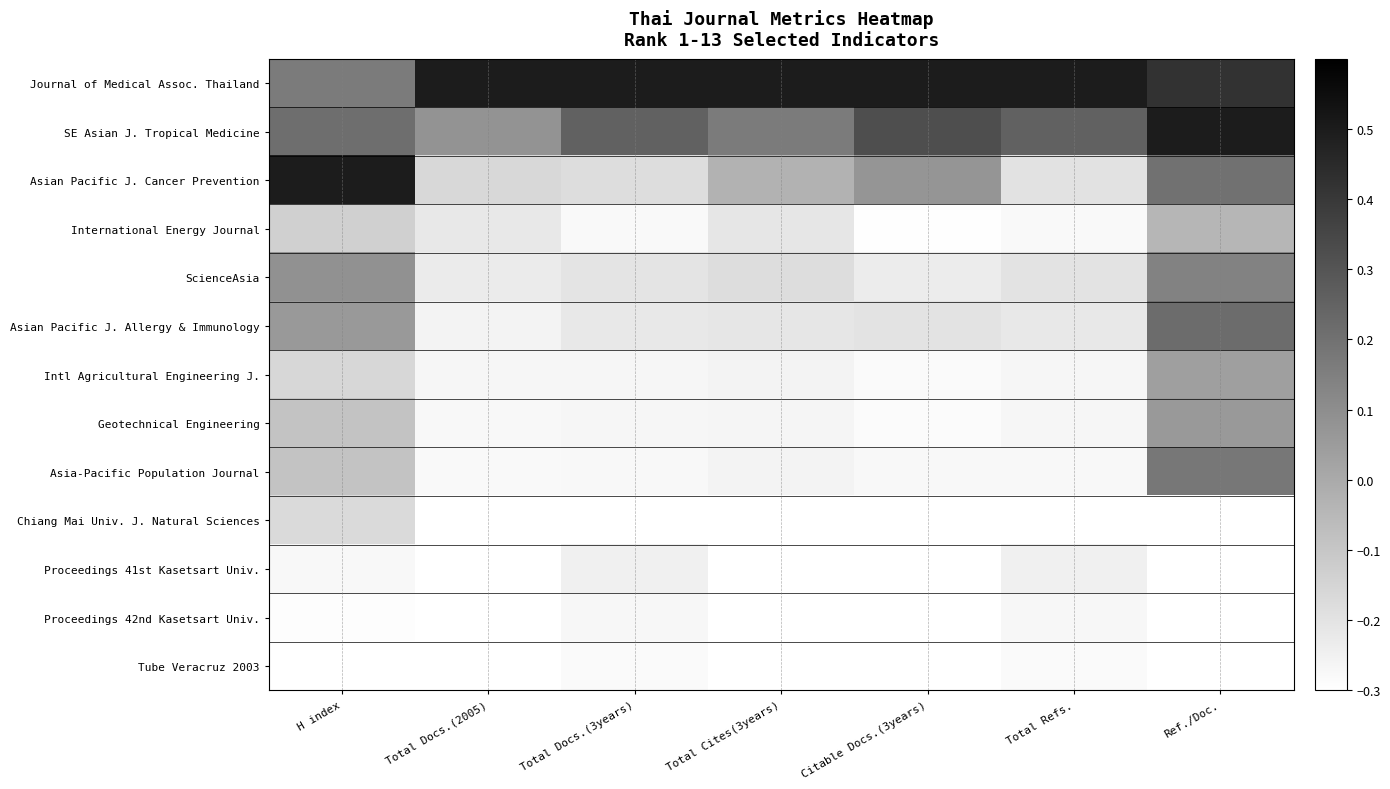

What is the spread (max minus min) of values at Ref./Doc.?

0.8